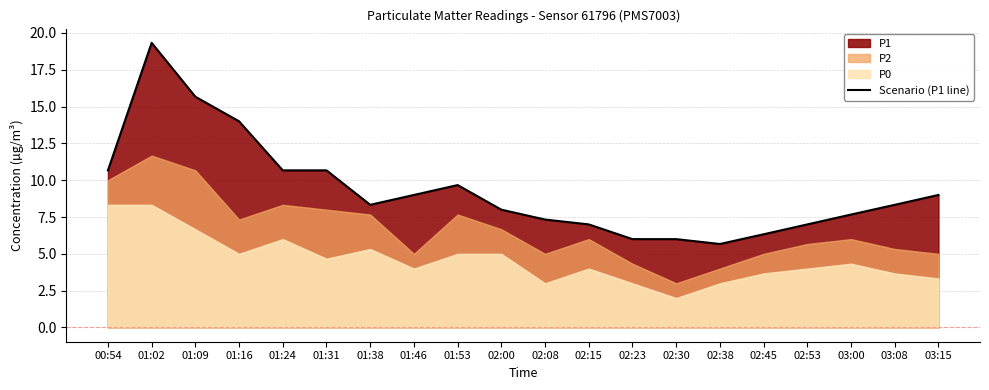

Where is the data nearest to the value 12?

00:54